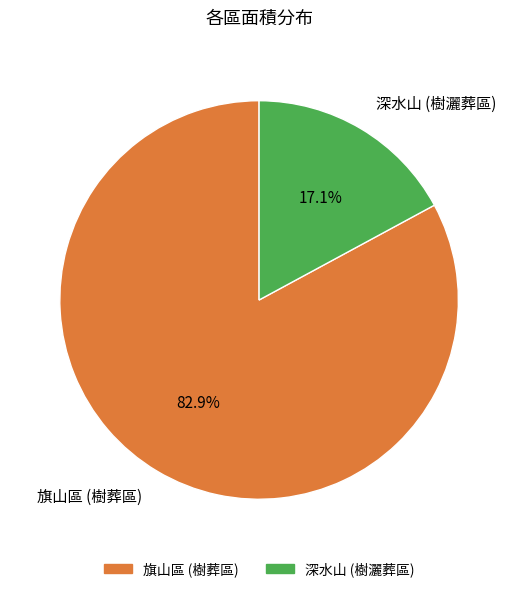

Which slice is the largest?

旗山區